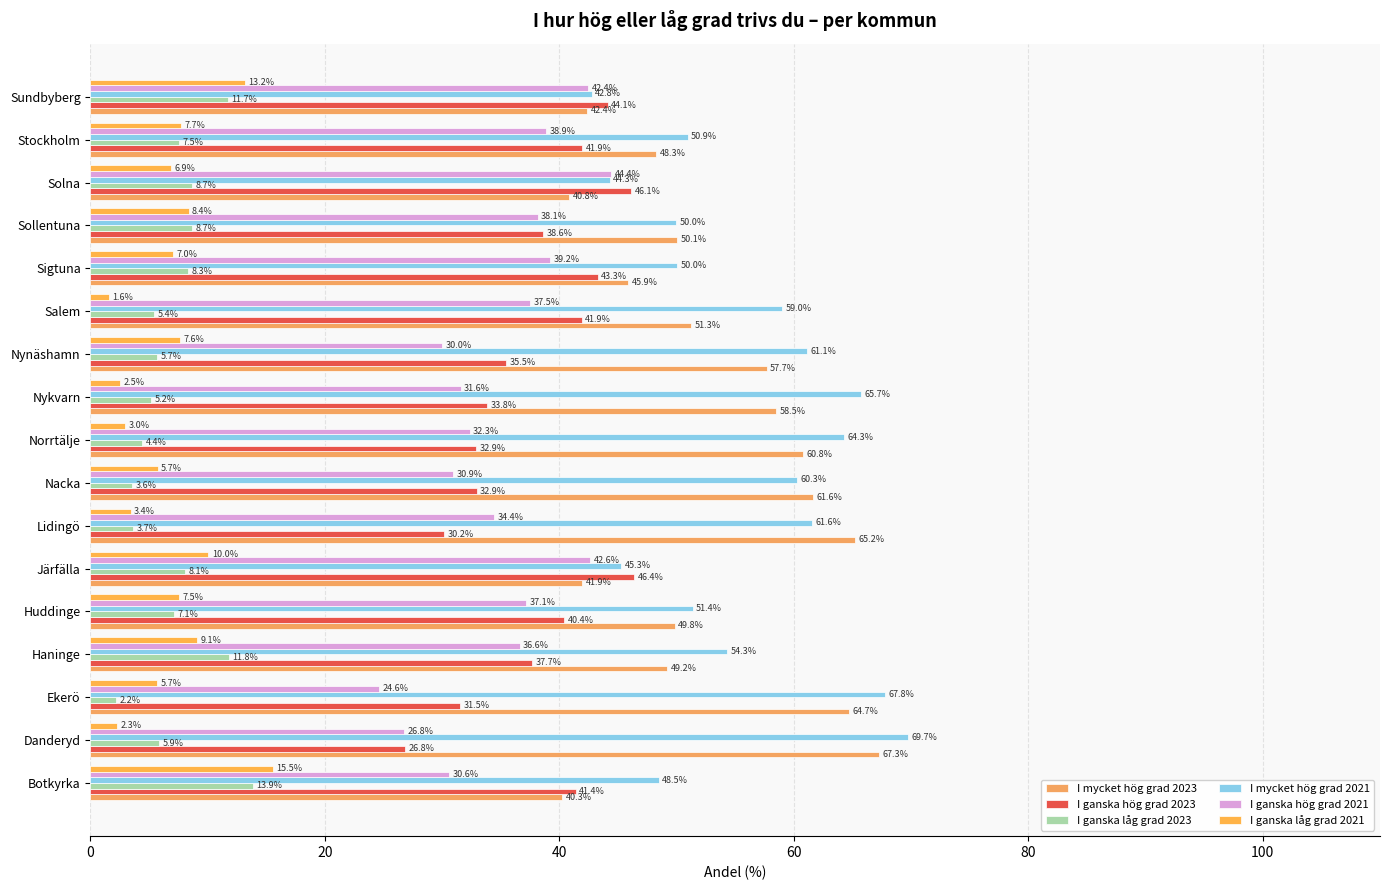

What is the value of the I mycket hög grad 2021 bar at the 8th from the left?

60.3